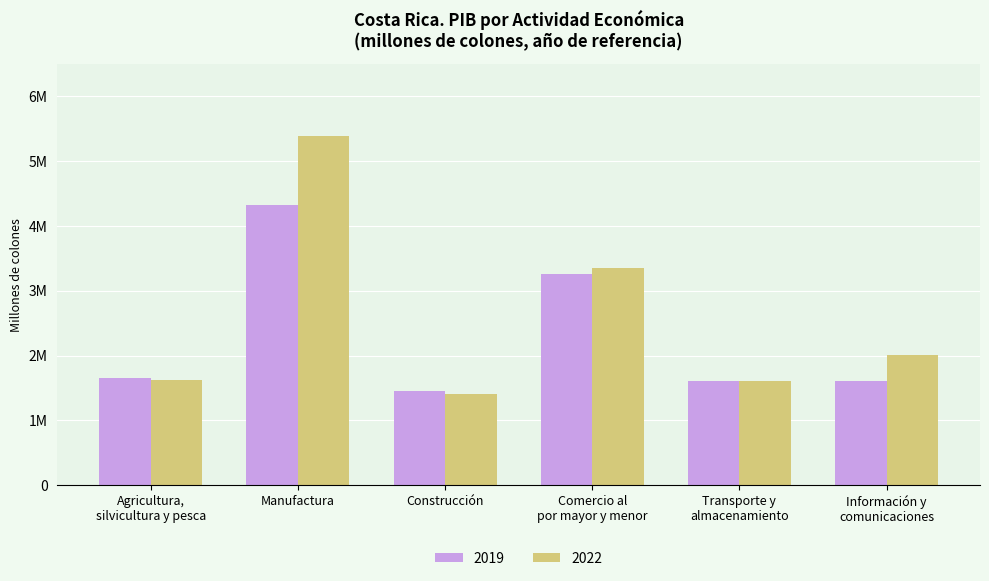

At how many categories does at least one series exceed 2173364?

2